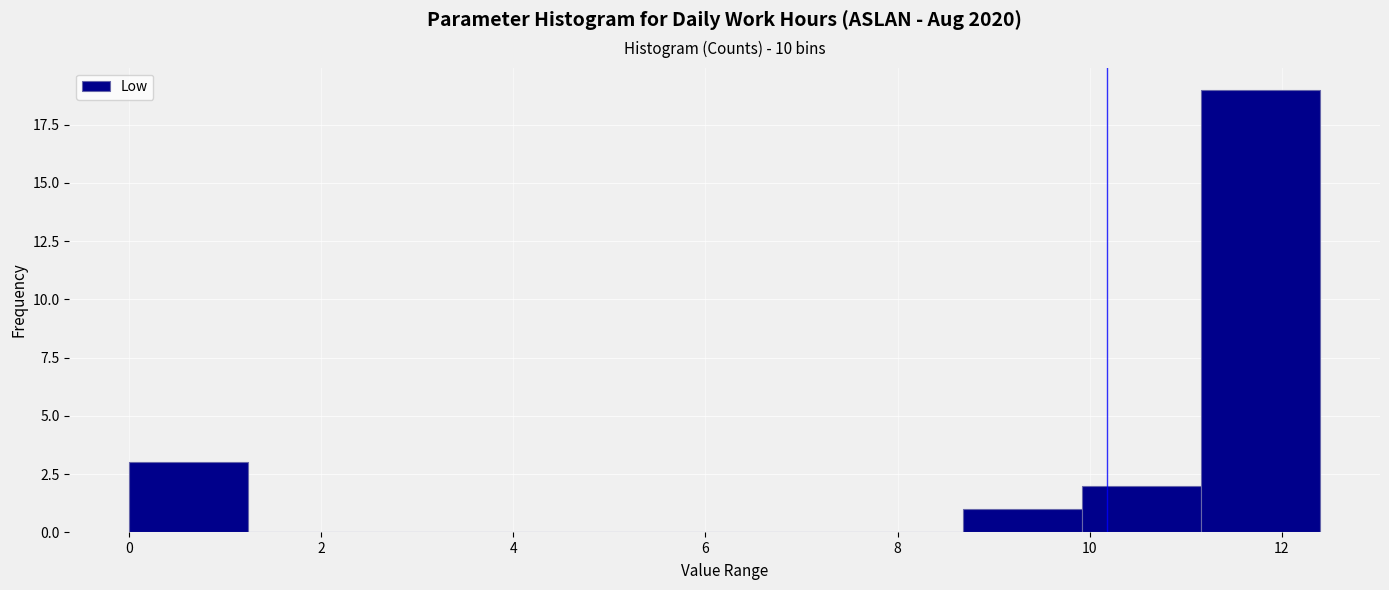

Over which range of the x-axis is the bar tallest?

11.16 to 12.40